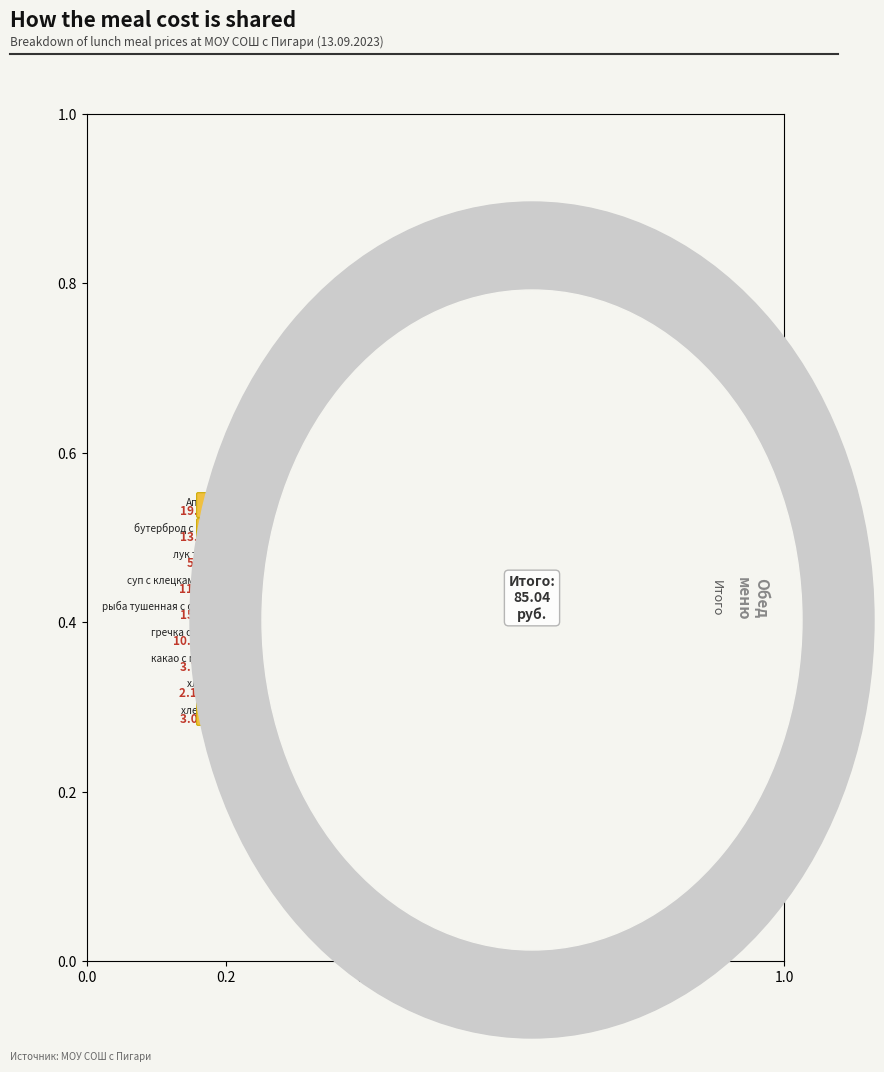

What is the change in value from Апельсин to хлеб черн.?

-16.7